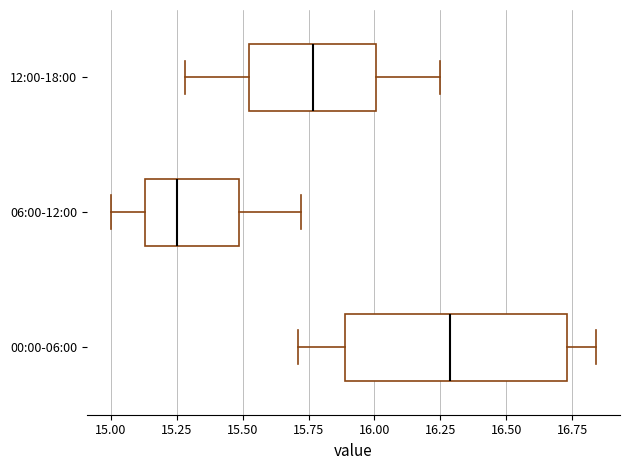

Comparing the boxes themselves (not the whiskers), which one is the widest?

00:00-06:00